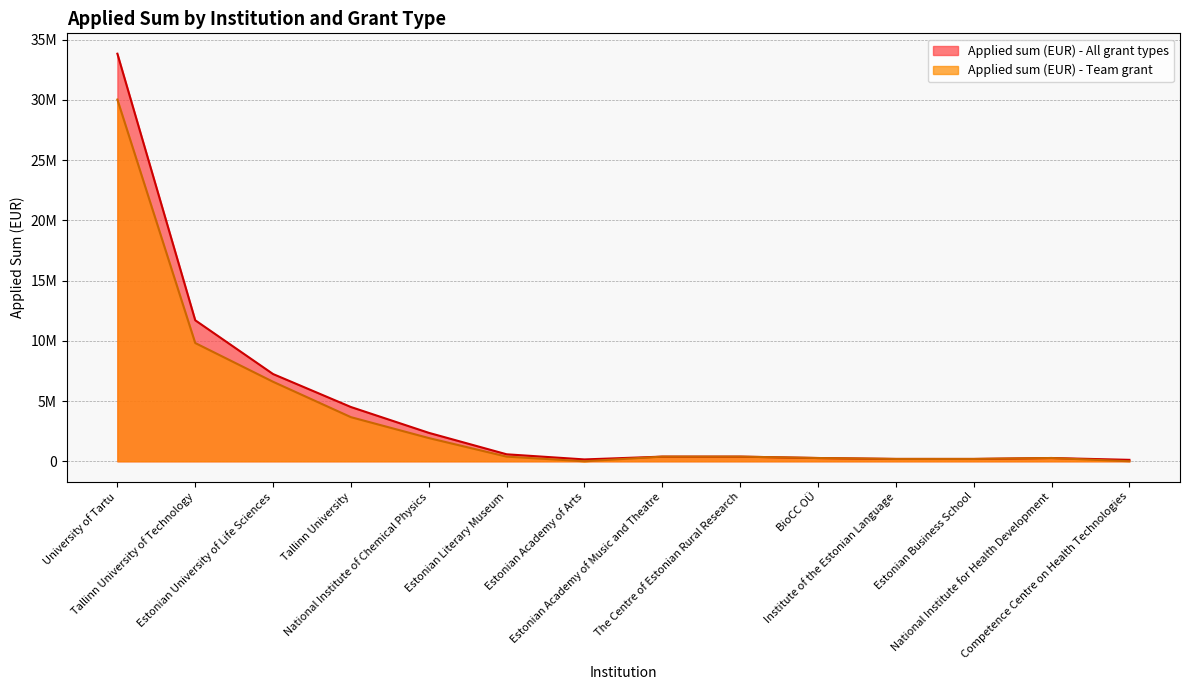

List the series in order of their overall mean, highest first.

Applied sum (EUR) - All grant types, Applied sum (EUR) - Team grant